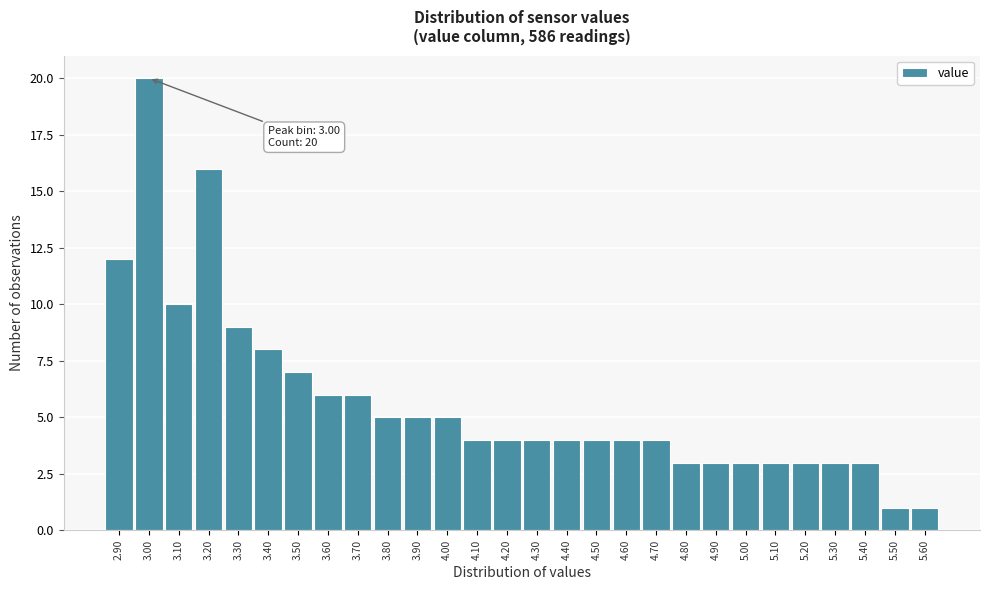

Over which range of the x-axis is the bar tallest?

2.95 to 3.05